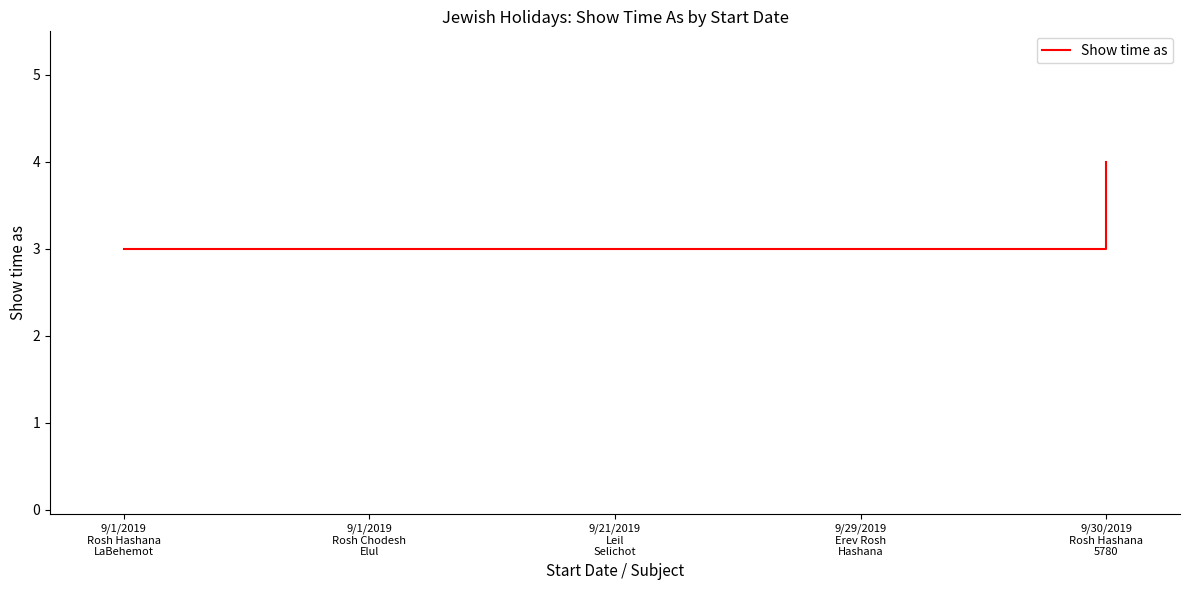

True or false: the data has more than 1 interior local peaks.

False